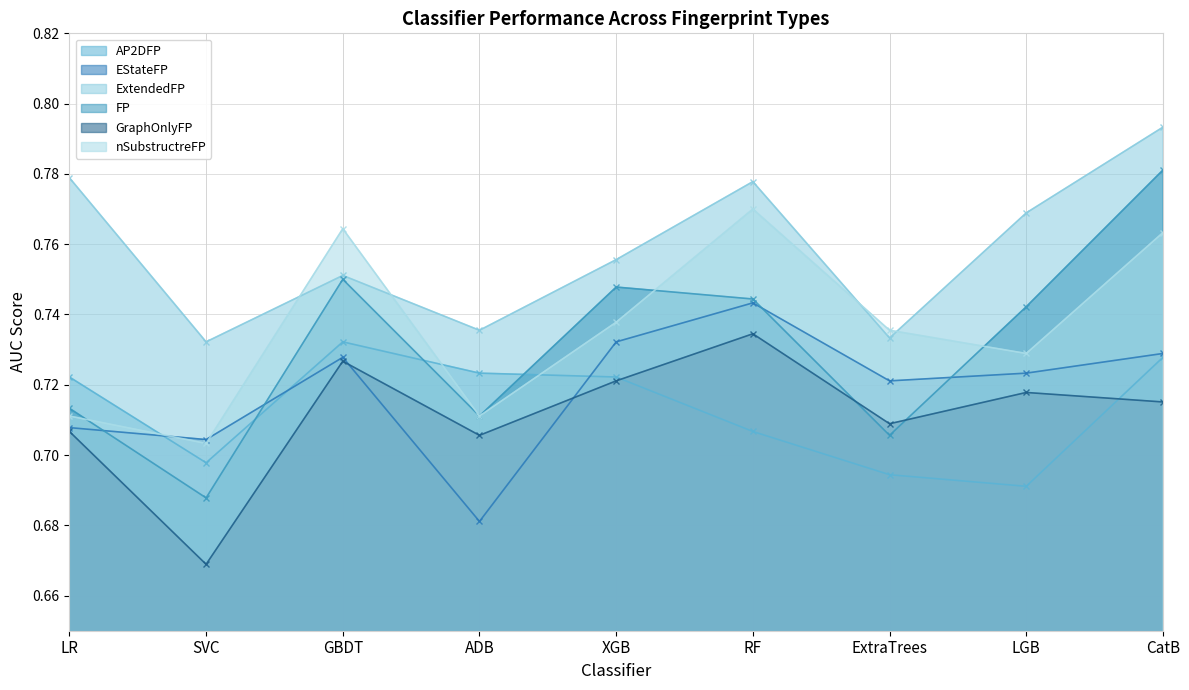

What is the total value across all series at SVC?

4.2